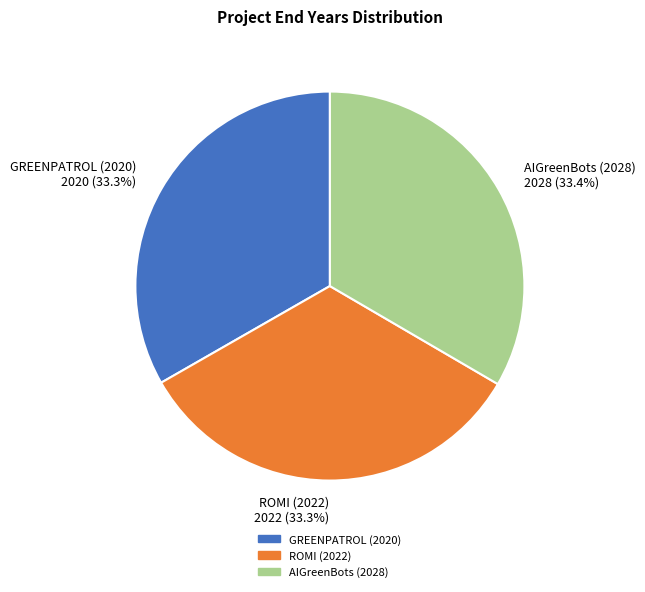

True or false: ROMI (2022) accounts for 33% of the total.

True